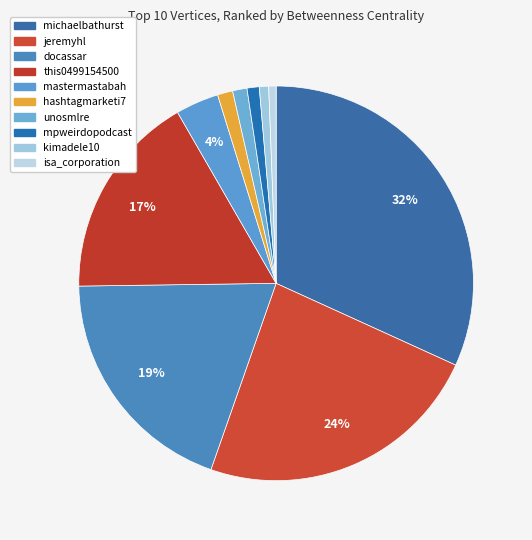

Does michaelbathurst represent more than half of the total?

No